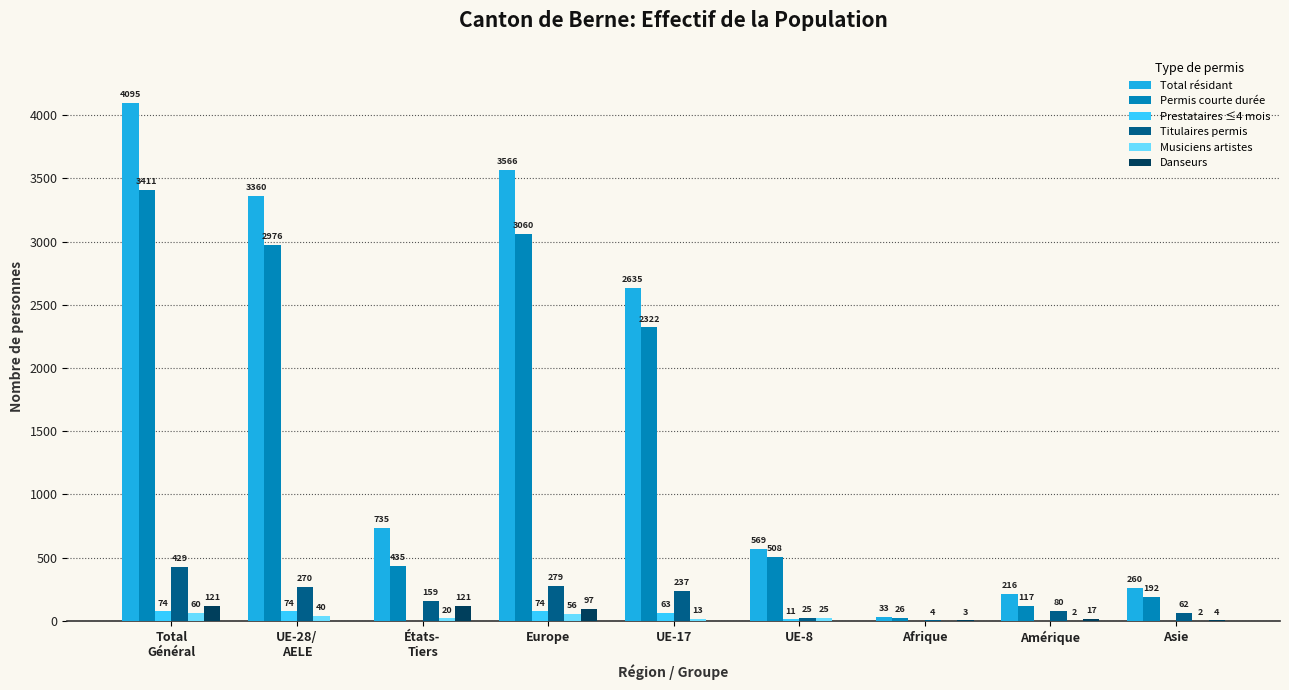

Which series has the largest total across all categories?

Total résidant